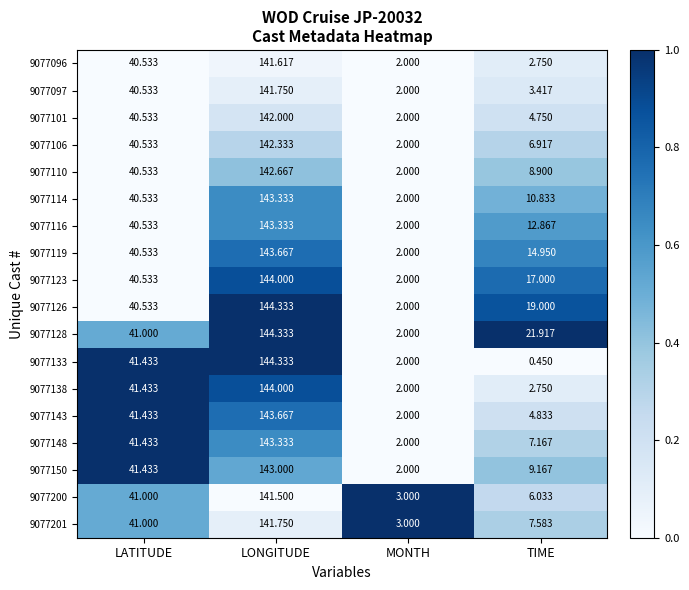

Which series has the largest total across all categories?

9077128